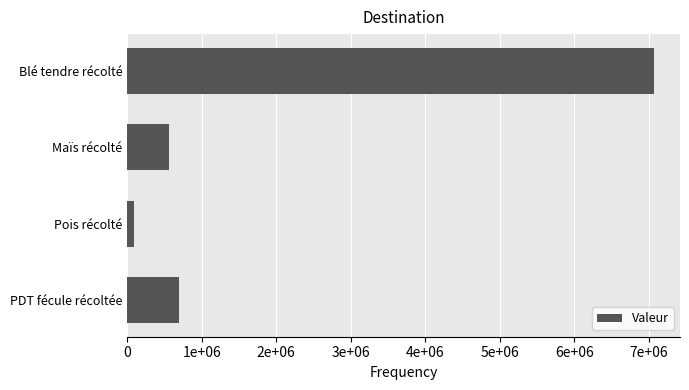

What is the difference between the maximum and minimum values?

6982777.8